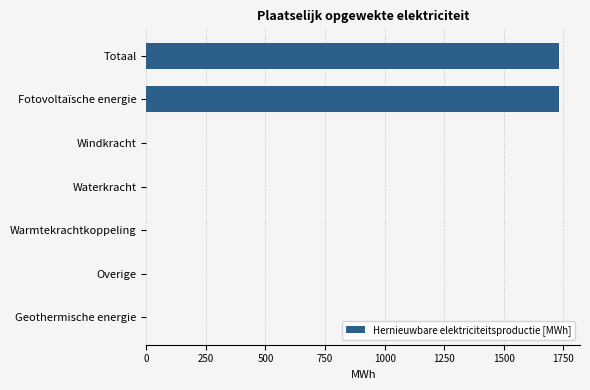

Reading bottom to top, extract all data points from this chart.

Geothermische energie=0.0	Overige=0.0	Warmtekrachtkoppeling=0.0	Waterkracht=0.0	Windkracht=0.0	Fotovoltaïsche energie=1733.3	Totaal=1733.3